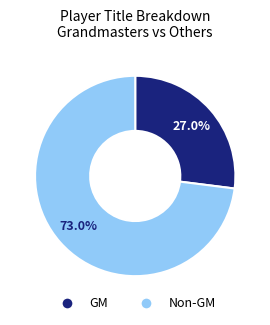

Is there a majority slice in this chart?

Yes